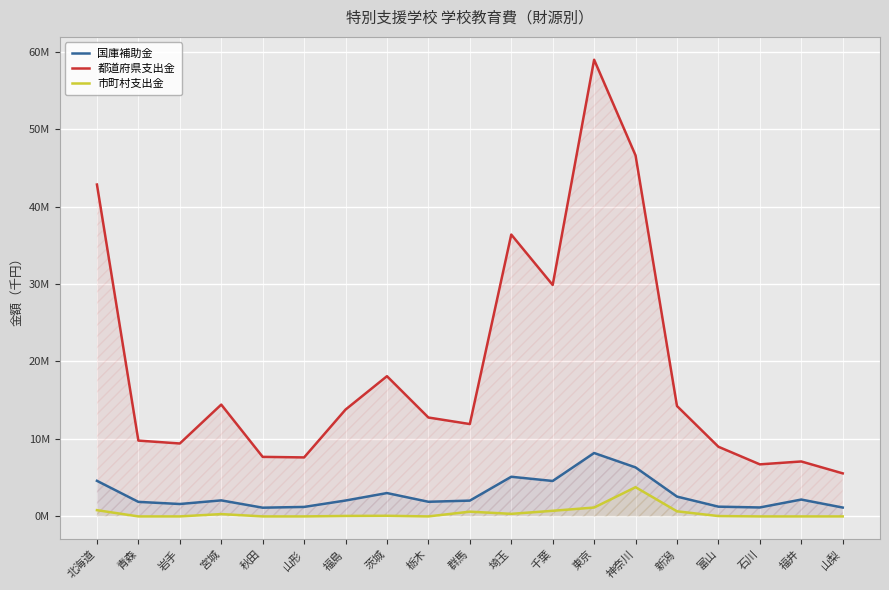

What is the sum of all 国庫補助金 values?

53993610